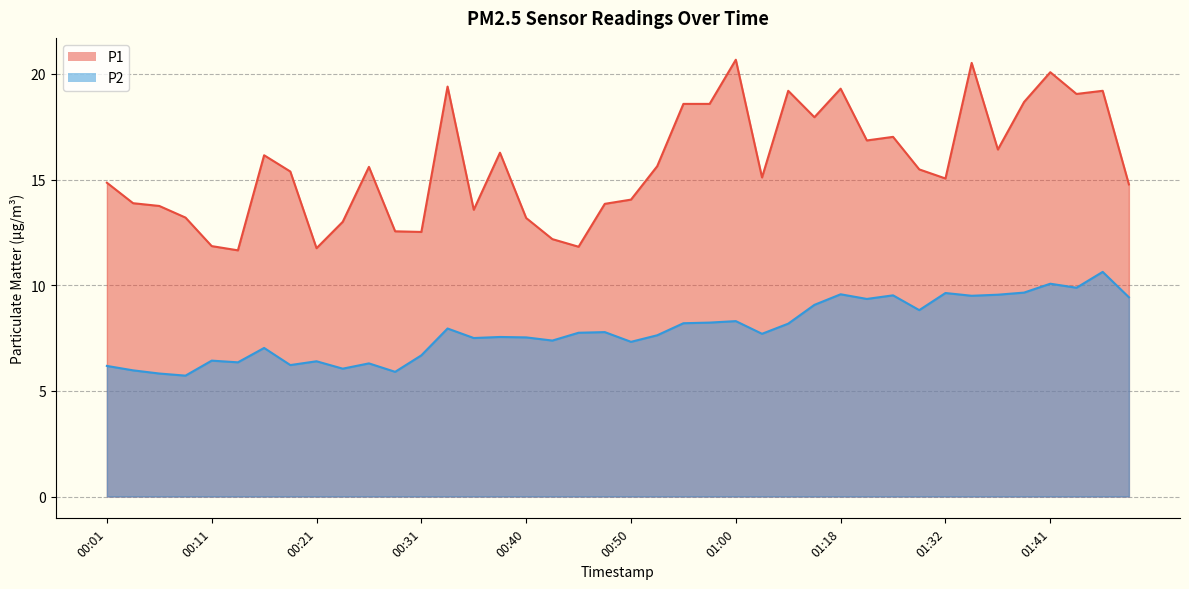

True or false: P1 and P2 cross at least once.

False